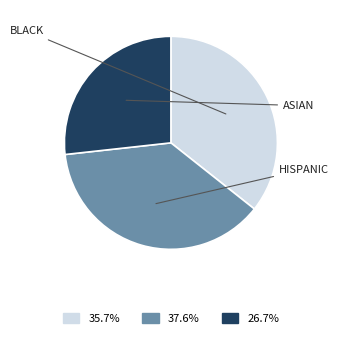

Is there a majority slice in this chart?

No